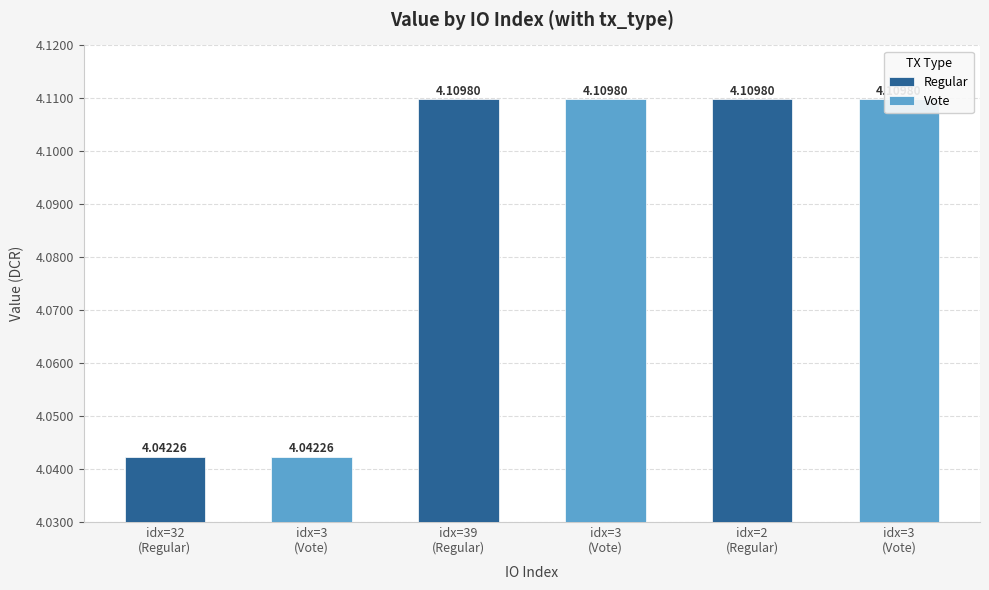

The Regular series shows 4.1 at idx=39
(Regular). True or false?

True